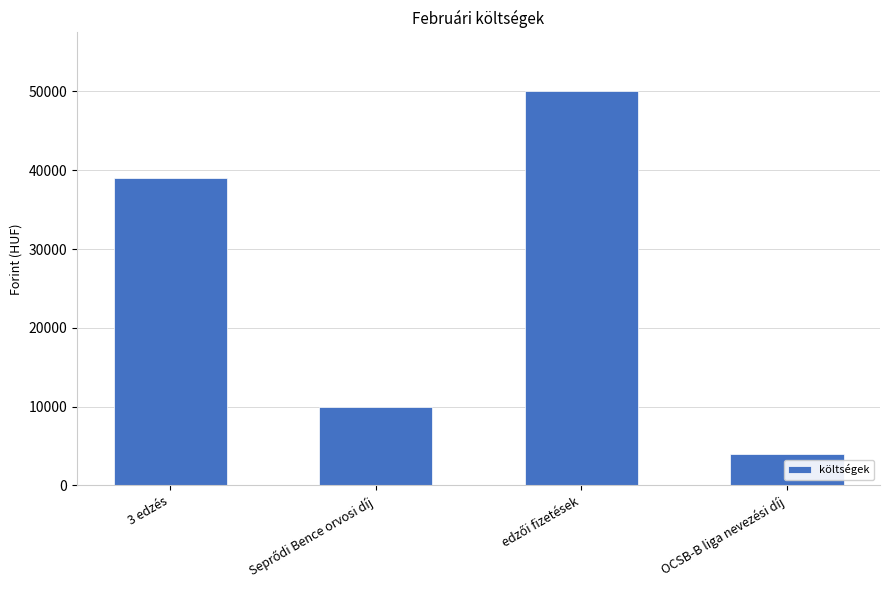

Reading right to left, what are all the values shown in this chart?

4000	50000	10000	39000